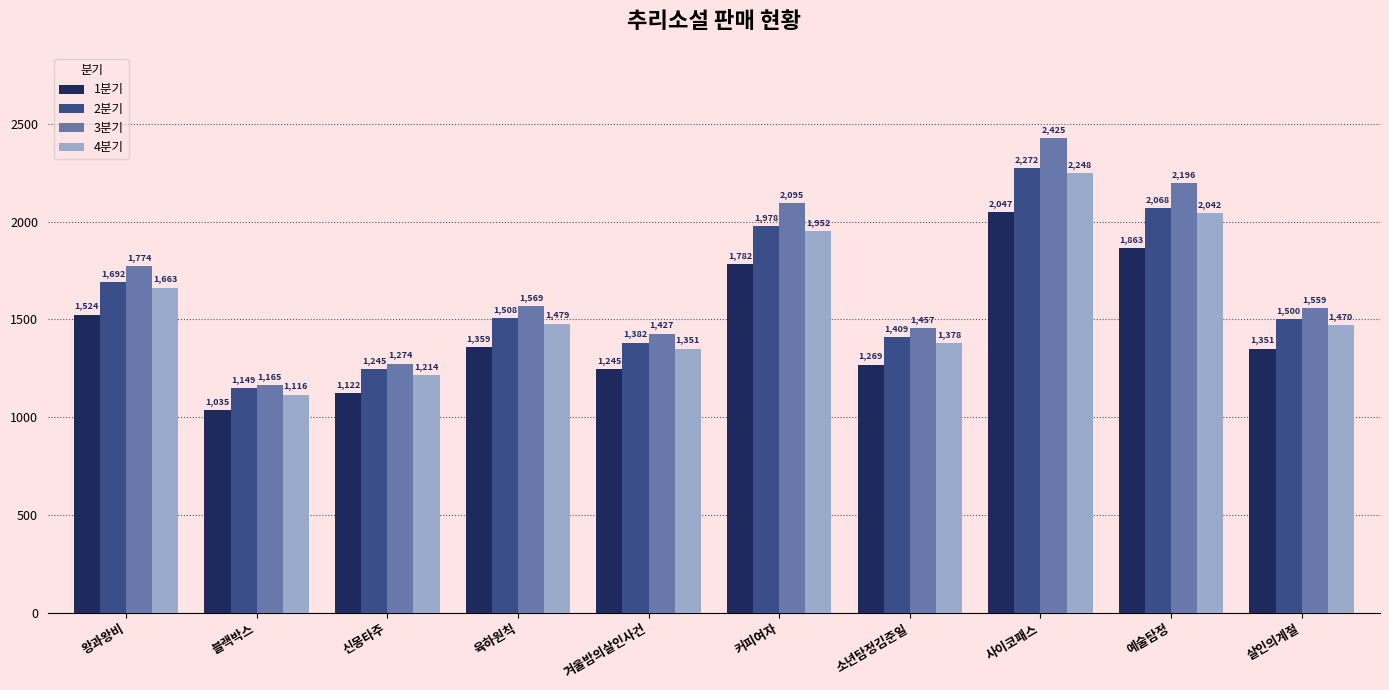

Which series changed the most between 커피여자 and 살인의계절?

3분기